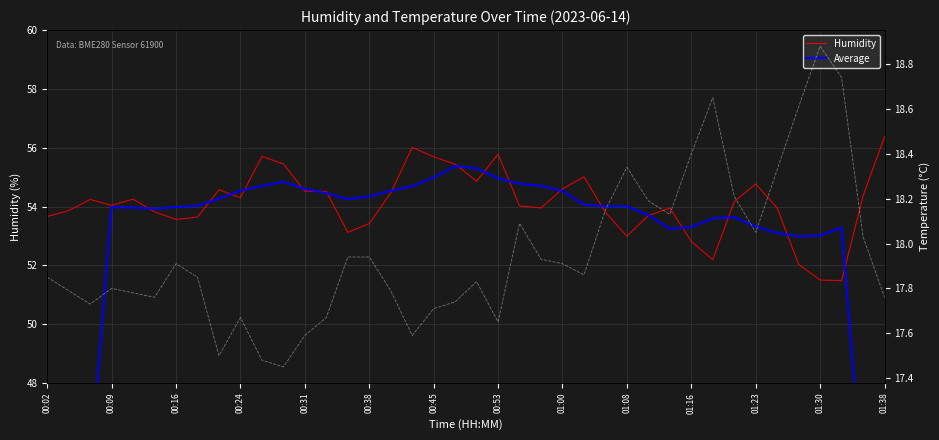

Rank the series by their maximum value, from lowest to highest.

temperature, Average, Humidity